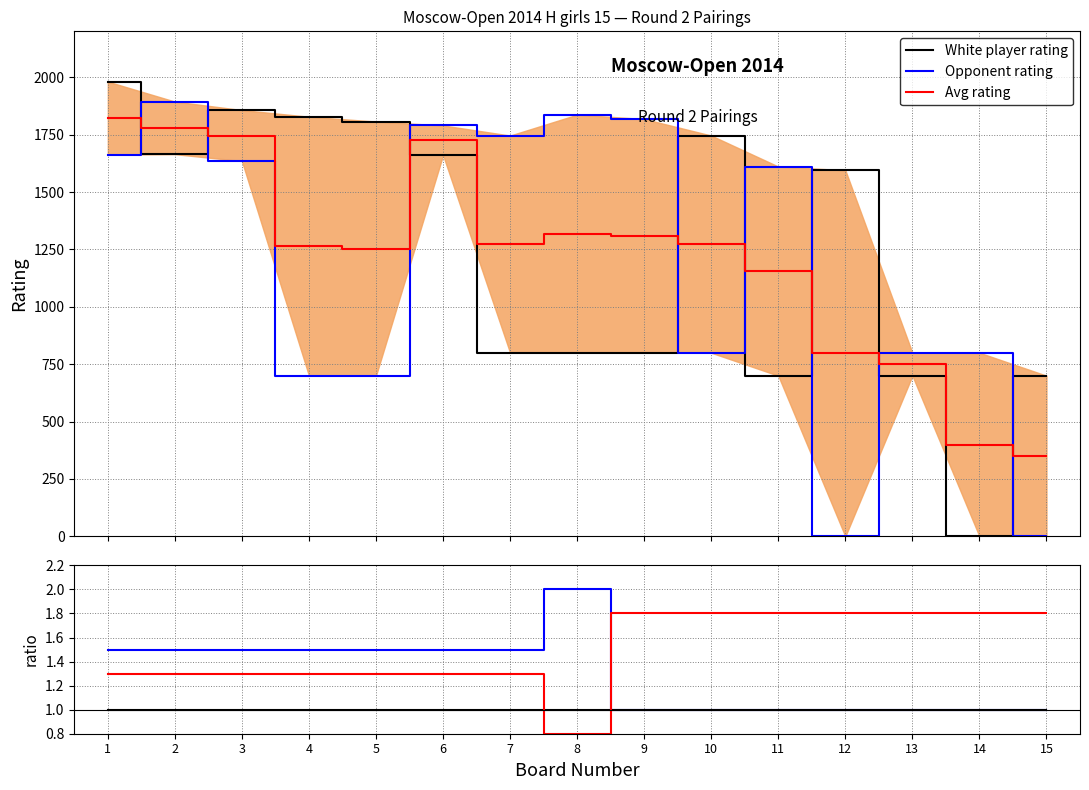

What is the spread (max minus min) of values at 13?

799.0